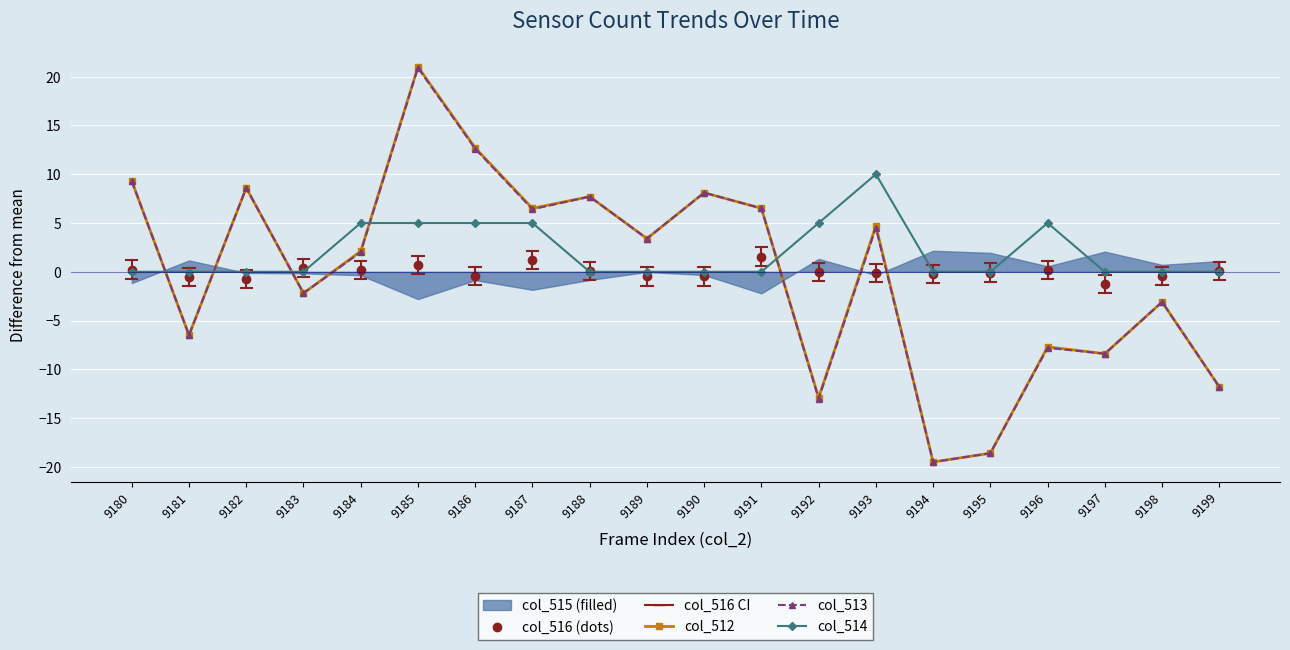

At which category is the sum across all series the highest?

9185